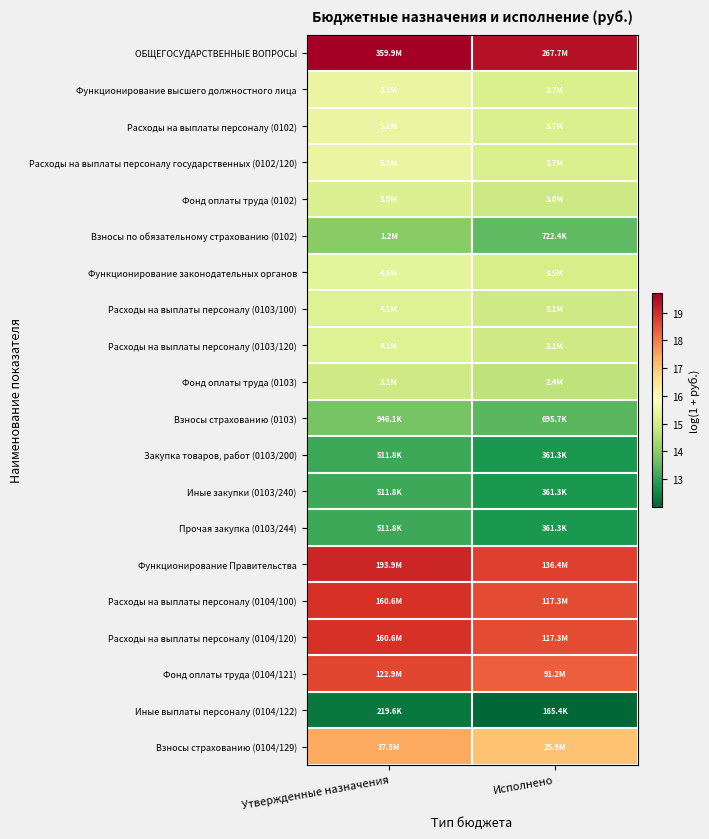

Reading left to right, what are all the values shown in this chart?

ОБЩЕГОСУДАРСТВЕННЫЕ ВОПРОСЫ: Утвержденные назначения=19.7	Исполнено=19.4
Функционирование высшего должностного лица: Утвержденные назначения=15.4	Исполнено=15.1
Расходы на выплаты персоналу (0102): Утвержденные назначения=15.4	Исполнено=15.1
Расходы на выплаты персоналу государственных (0102/120): Утвержденные назначения=15.4	Исполнено=15.1
Фонд оплаты труда (0102): Утвержденные назначения=15.2	Исполнено=14.9
Взносы по обязательному страхованию (0102): Утвержденные назначения=14.0	Исполнено=13.5
Функционирование законодательных органов: Утвержденные назначения=15.3	Исполнено=15.1
Расходы на выплаты персоналу (0103/100): Утвержденные назначения=15.2	Исполнено=14.9
Расходы на выплаты персоналу (0103/120): Утвержденные назначения=15.2	Исполнено=14.9
Фонд оплаты труда (0103): Утвержденные назначения=15.0	Исполнено=14.7
Взносы страхованию (0103): Утвержденные назначения=13.8	Исполнено=13.5
Закупка товаров, работ (0103/200): Утвержденные назначения=13.1	Исполнено=12.8
Иные закупки (0103/240): Утвержденные назначения=13.1	Исполнено=12.8
Прочая закупка (0103/244): Утвержденные назначения=13.1	Исполнено=12.8
Функционирование Правительства: Утвержденные назначения=19.1	Исполнено=18.7
Расходы на выплаты персоналу (0104/100): Утвержденные назначения=18.9	Исполнено=18.6
Расходы на выплаты персоналу (0104/120): Утвержденные назначения=18.9	Исполнено=18.6
Фонд оплаты труда (0104/121): Утвержденные назначения=18.6	Исполнено=18.3
Иные выплаты персоналу (0104/122): Утвержденные назначения=12.3	Исполнено=12.0
Взносы страхованию (0104/129): Утвержденные назначения=17.4	Исполнено=17.1